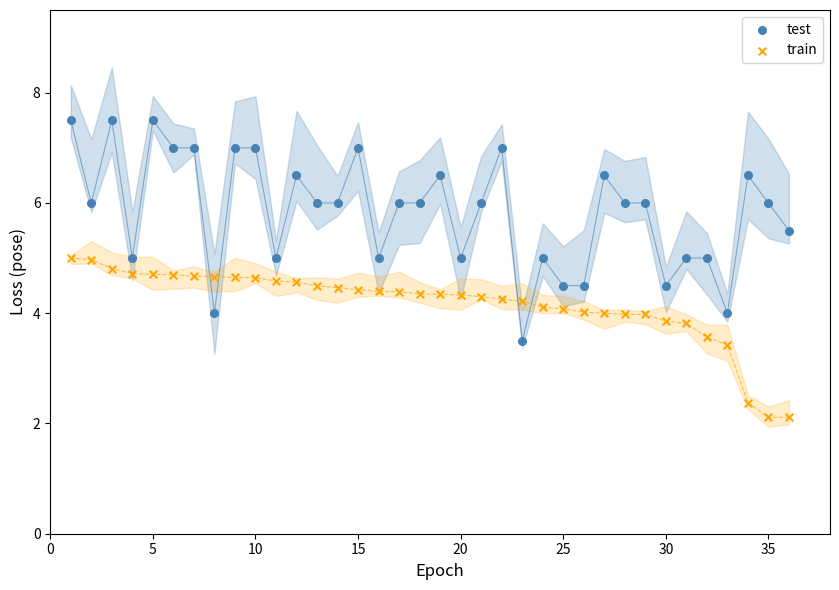

Which series reaches the minimum Y coordinate?

train